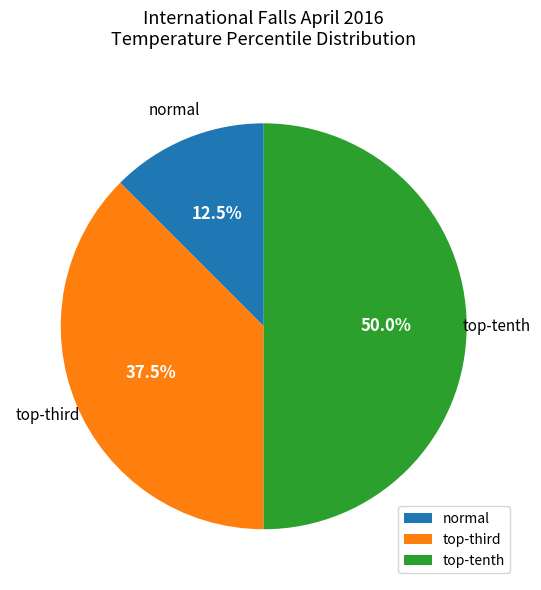

Which category has the biggest portion of the pie?

top-tenth